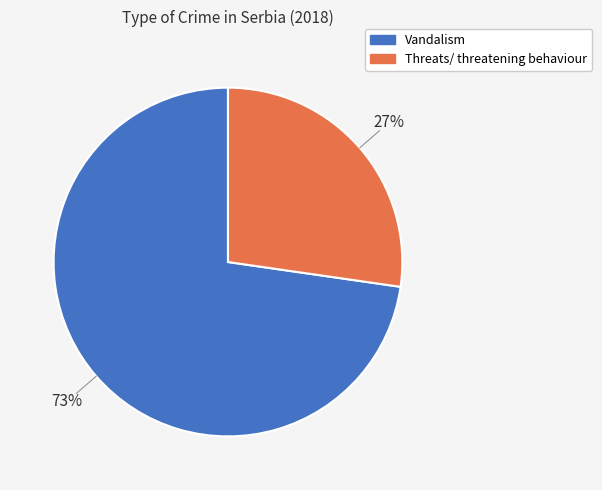

True or false: Threats/ threatening behaviour accounts for 27% of the total.

True